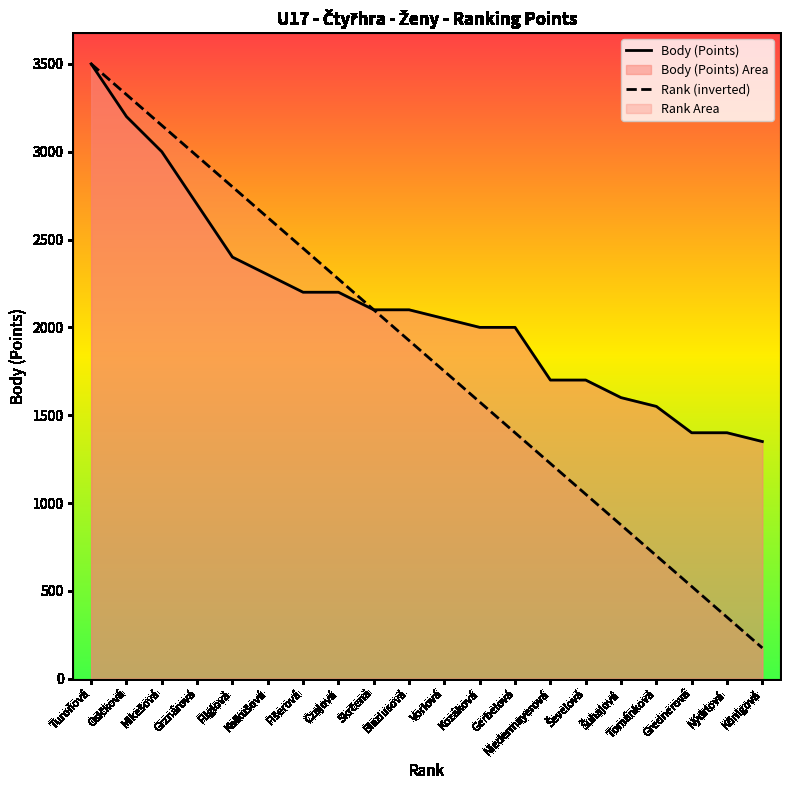

Rank the categories by Body (Points) value from highest to lowest.

Turoňová, Osičková, Mikešová, Grznárová, Fliglová, Kalkušová, Fišerová, Czajová, Skrčená, Blaziusová, Vorlová, Kozáková, Gerbelová, Niedermayerová, Ševelová, Šuhajová, Tománková, Grednerová, Nýdrlová, Königová